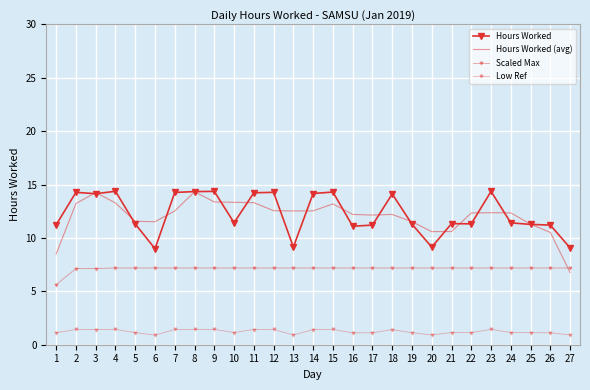

What is the value of the Scaled Max point at the 23rd from the left?

7.2